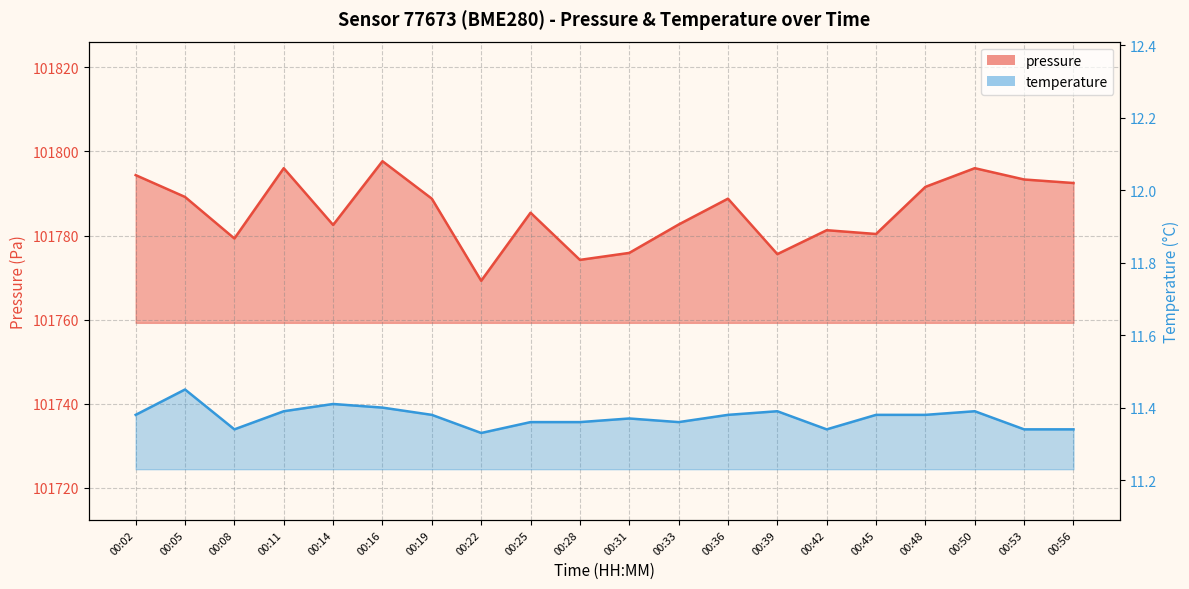

True or false: pressure and temperature intersect in this chart.

False